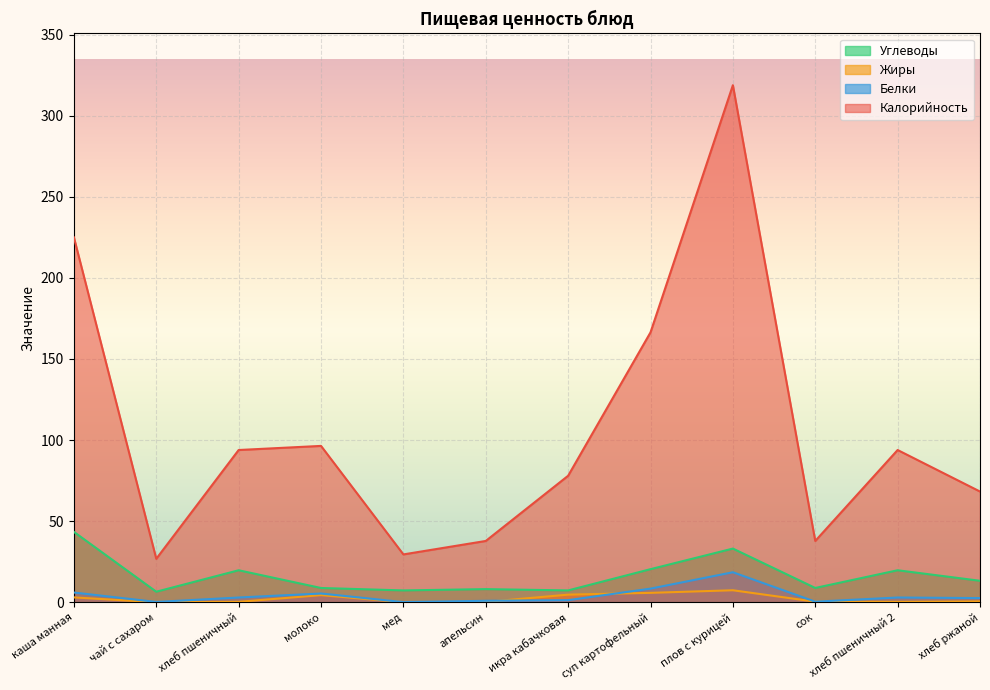

Reading left to right, transcribe all the data shown in this chart.

Калорийность: 225.0	26.8	93.9	96.4	29.5	37.8	78.0	166.4	318.8	37.8	93.9	68.3
Белки: 6.0	0.2	2.9	5.4	0.1	0.9	1.3	8.4	18.5	0.4	2.9	2.6
Жиры: 3.0	0.0	0.3	4.4	0.0	0.2	4.7	5.8	7.4	0.4	0.3	0.5
Углеводы: 43.4	6.5	19.7	8.8	7.3	8.1	7.3	20.4	33.1	8.8	19.7	13.2